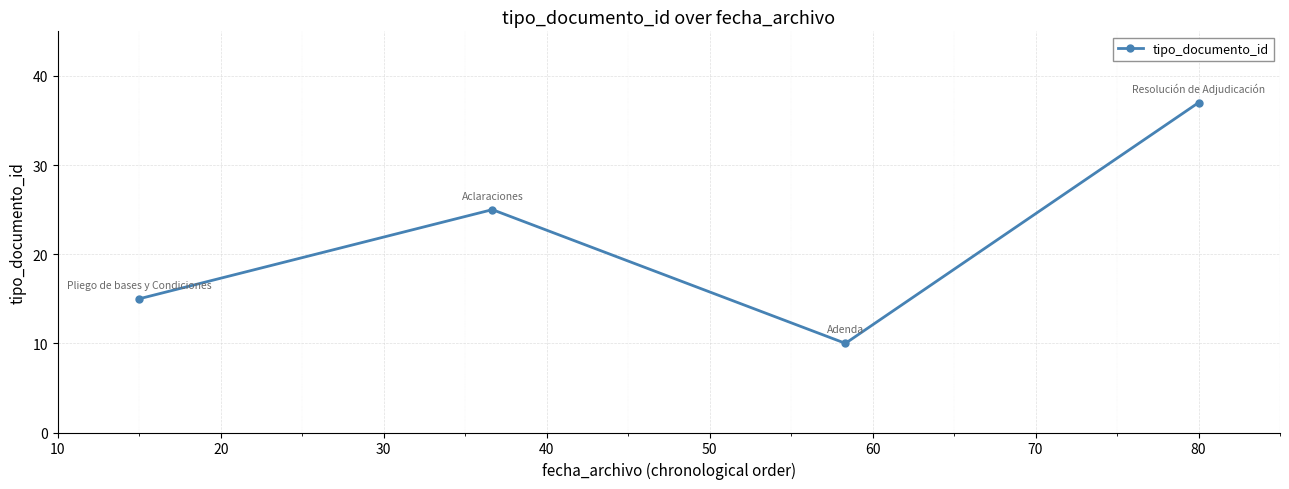

What is the average value?

22